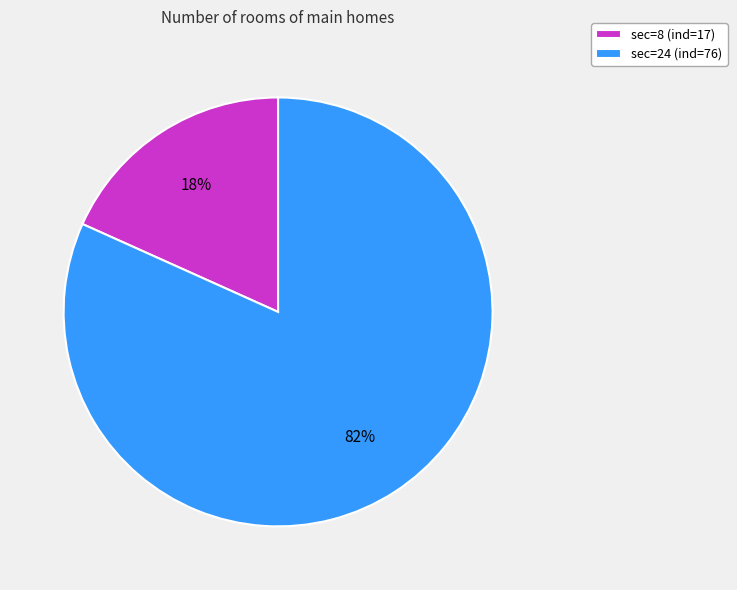

Which has a higher value, sec=24 (ind=76) or sec=8 (ind=17)?

sec=24 (ind=76)